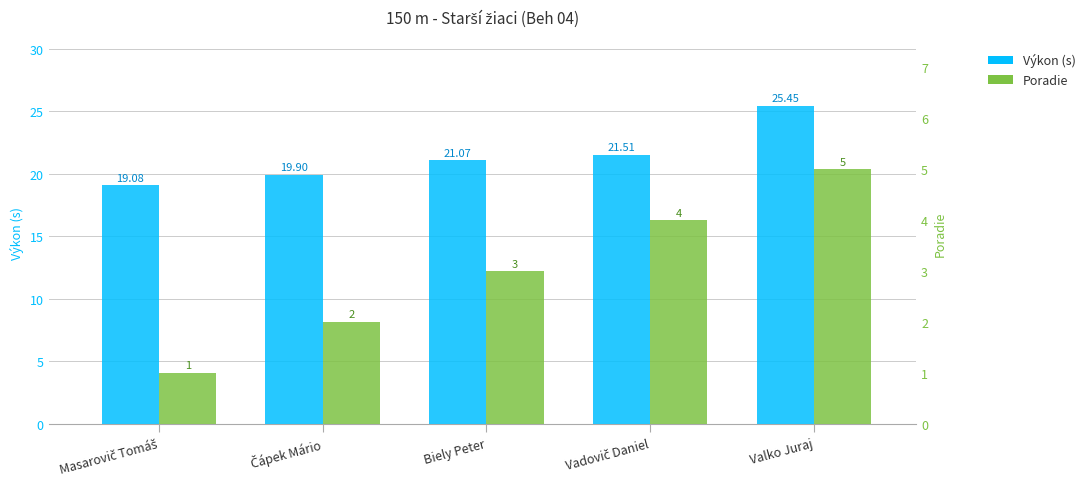

How many values in the Poradie series are below 3?

2